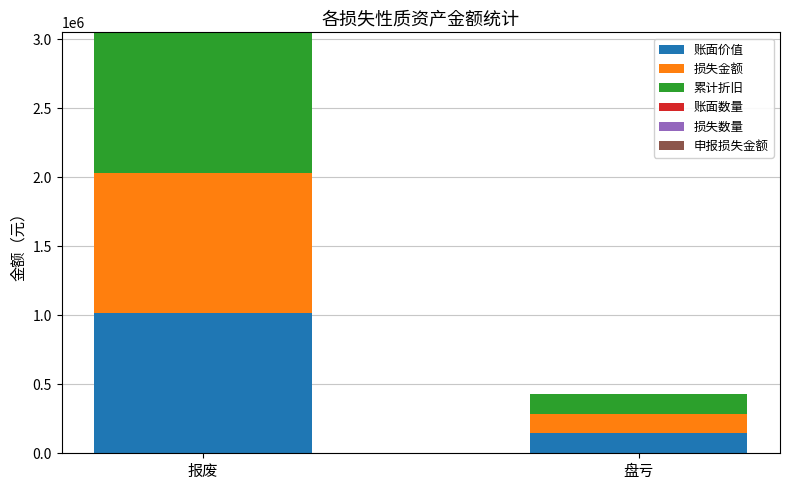

How many series are shown in this chart?

5